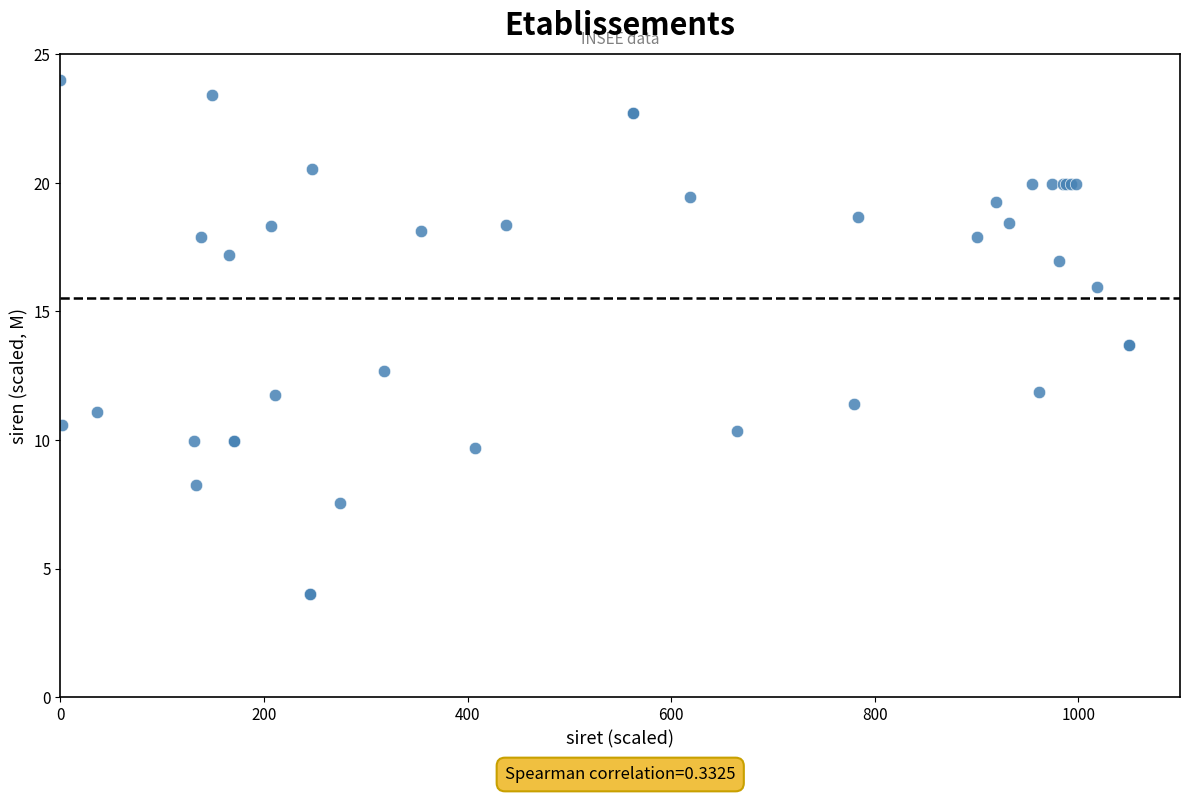

What Y value in the scatter plot is closest to 13?

12.7